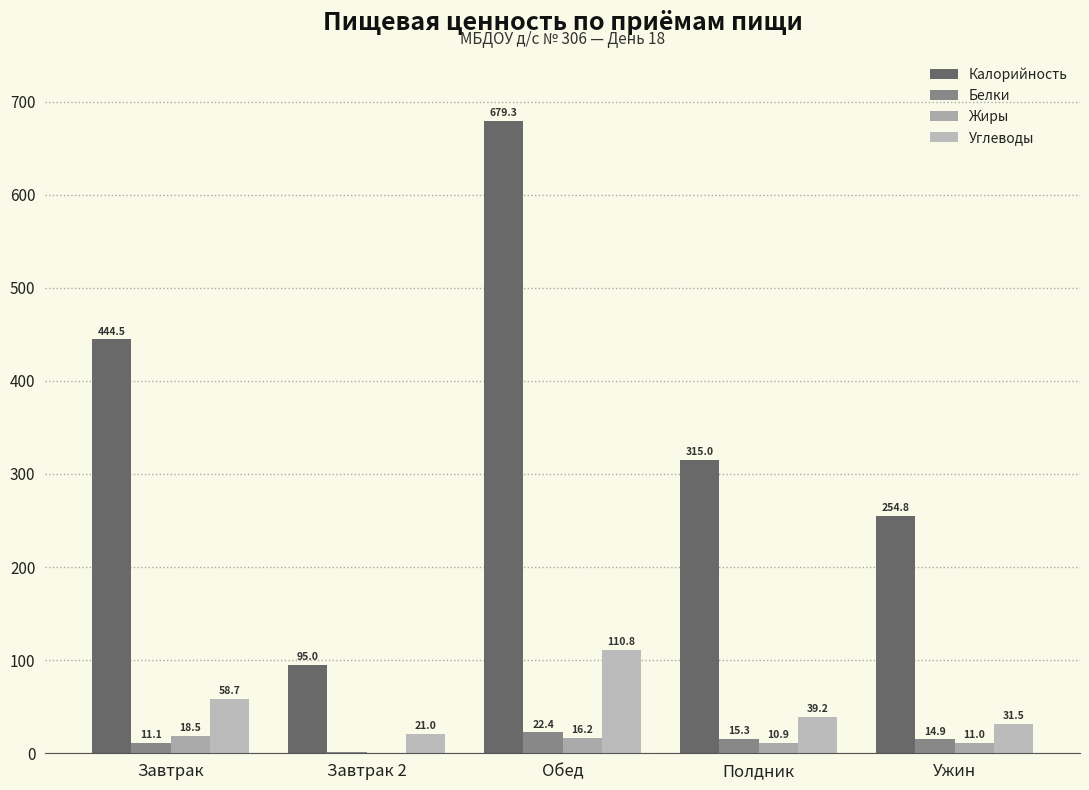

At Полдник, list the series in order from largest to smallest.

Калорийность, Углеводы, Белки, Жиры